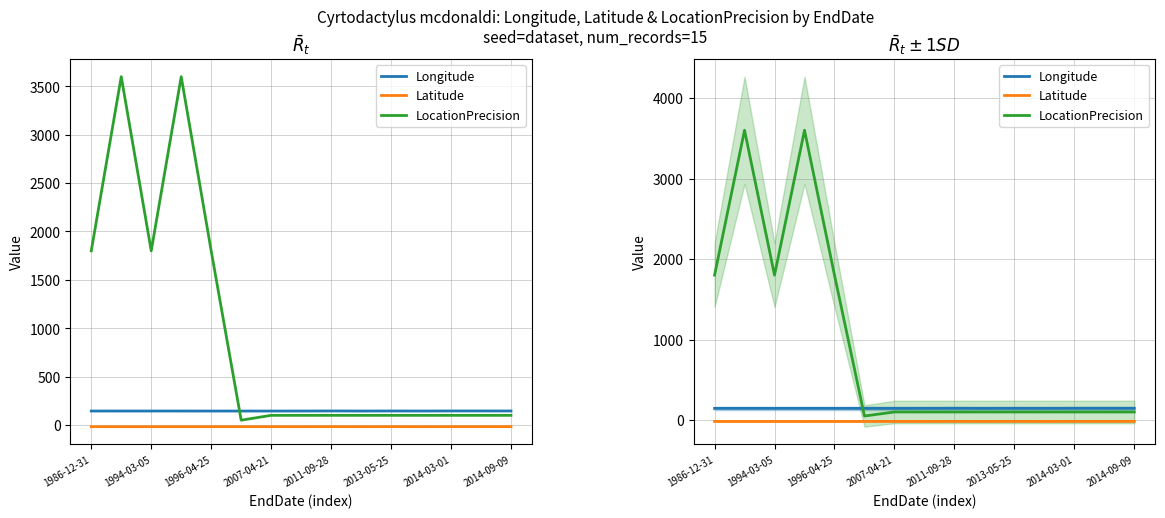

What is the sum of all Longitude values?

2170.6